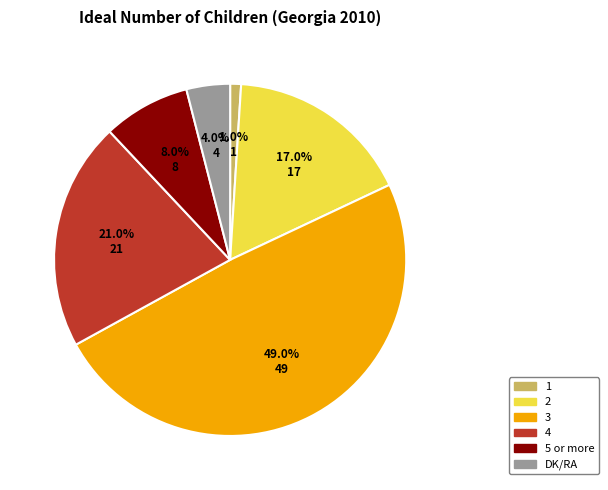

To the nearest percent, what is the average slice percentage?

17%